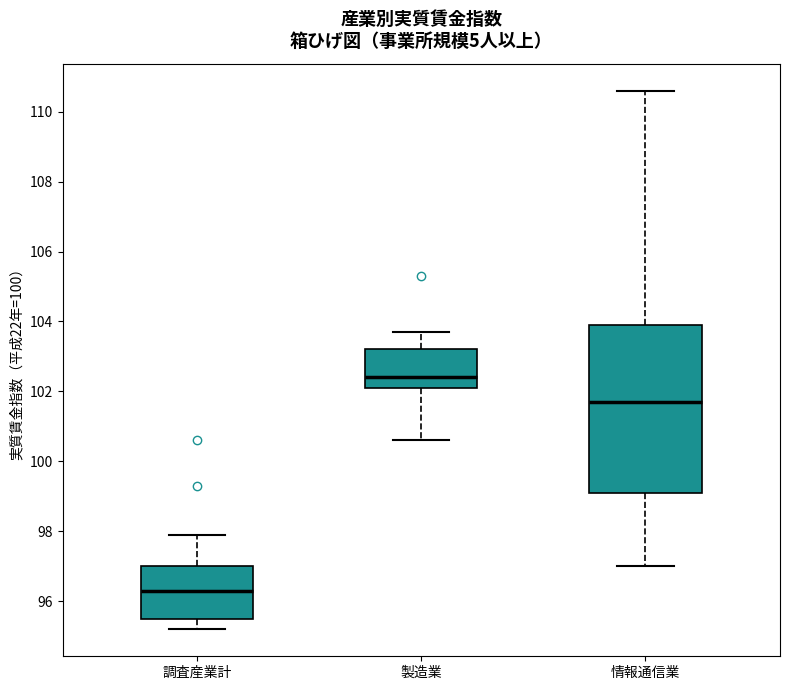

Which box has the highest median line?

製造業